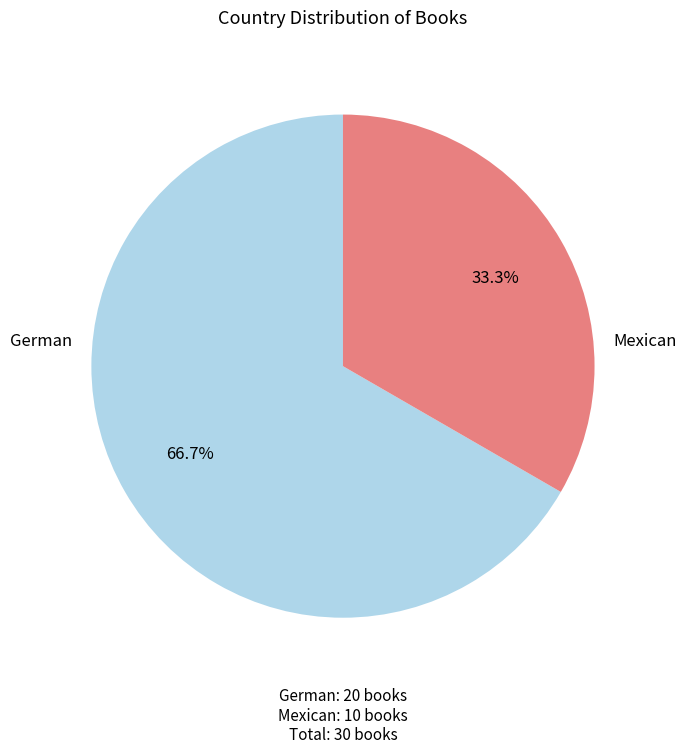

Is there a majority slice in this chart?

Yes